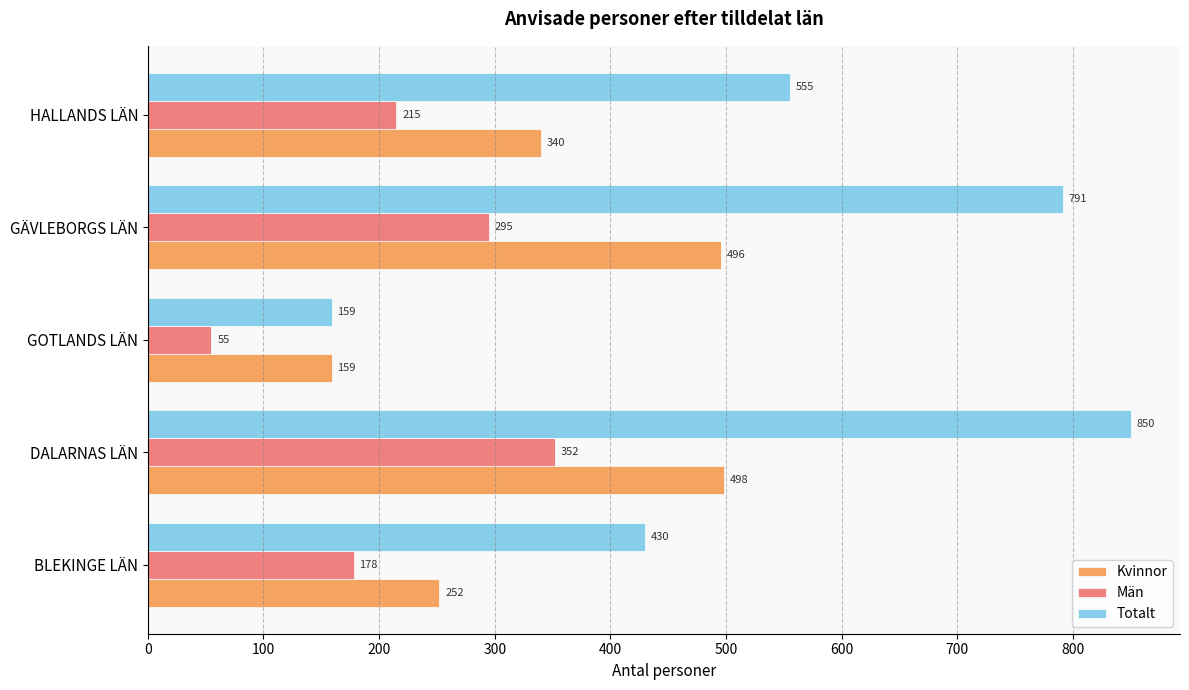

True or false: Män has a value of 117 at HALLANDS LÄN.

False